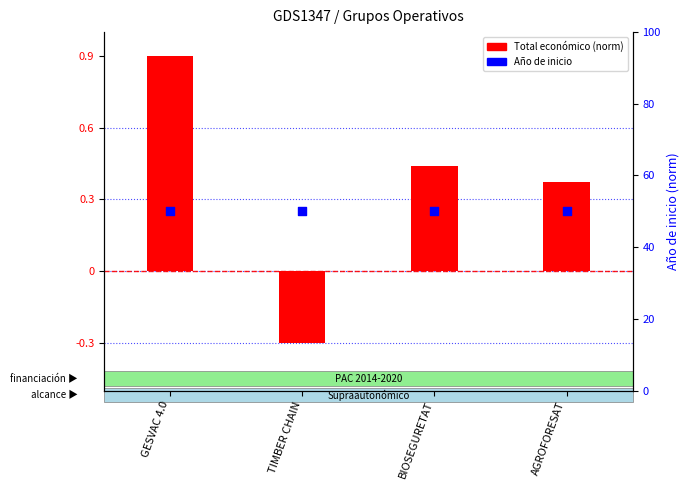

At which category is the sum across all series the highest?

GESVAC 4.0